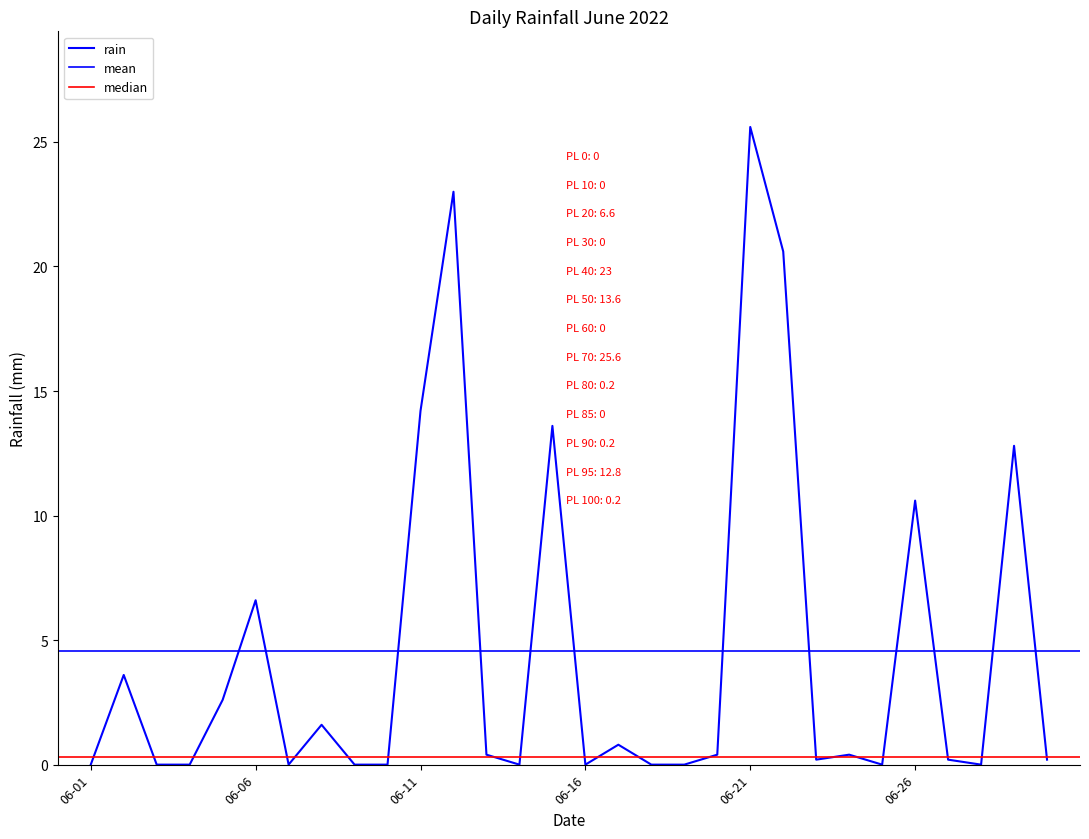

What is the average value?

4.6